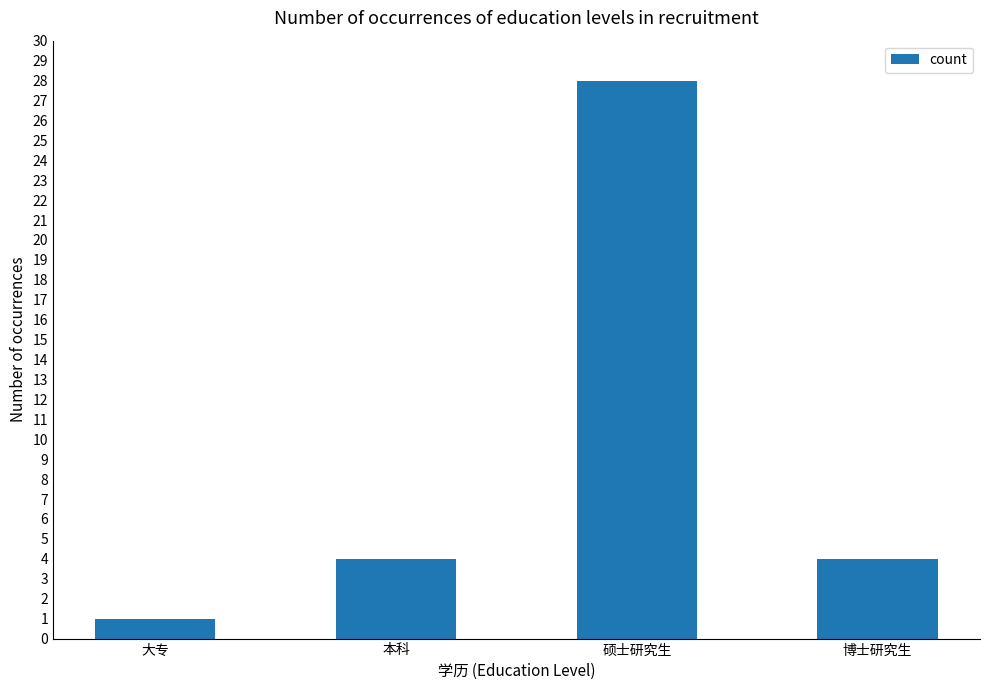

What is the change in value from 大专 to 博士研究生?

+3